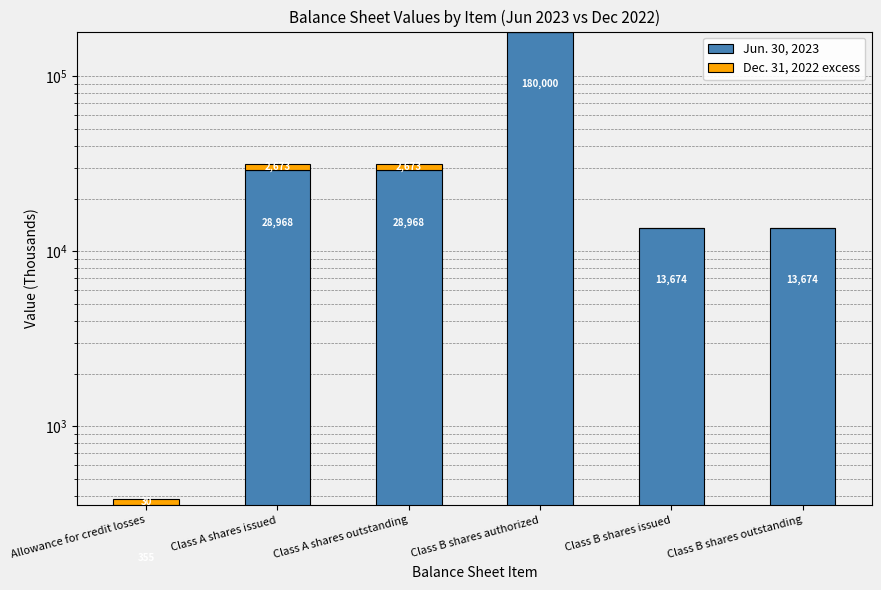

How many bars are there in each group?

2